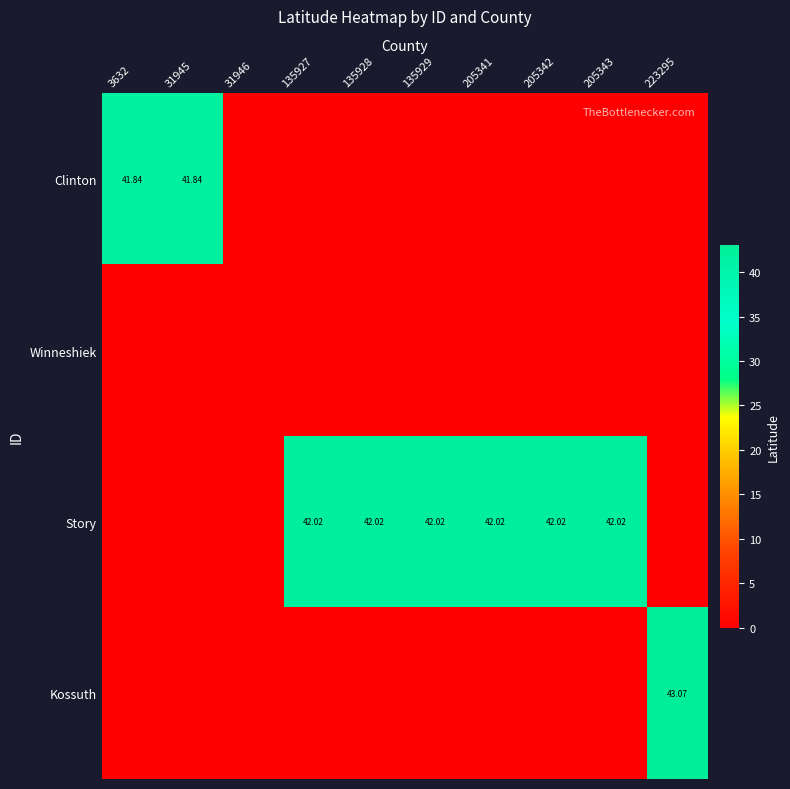

Rank the series at 223295 from lowest to highest value.

Clinton, Winneshiek, Story, Kossuth